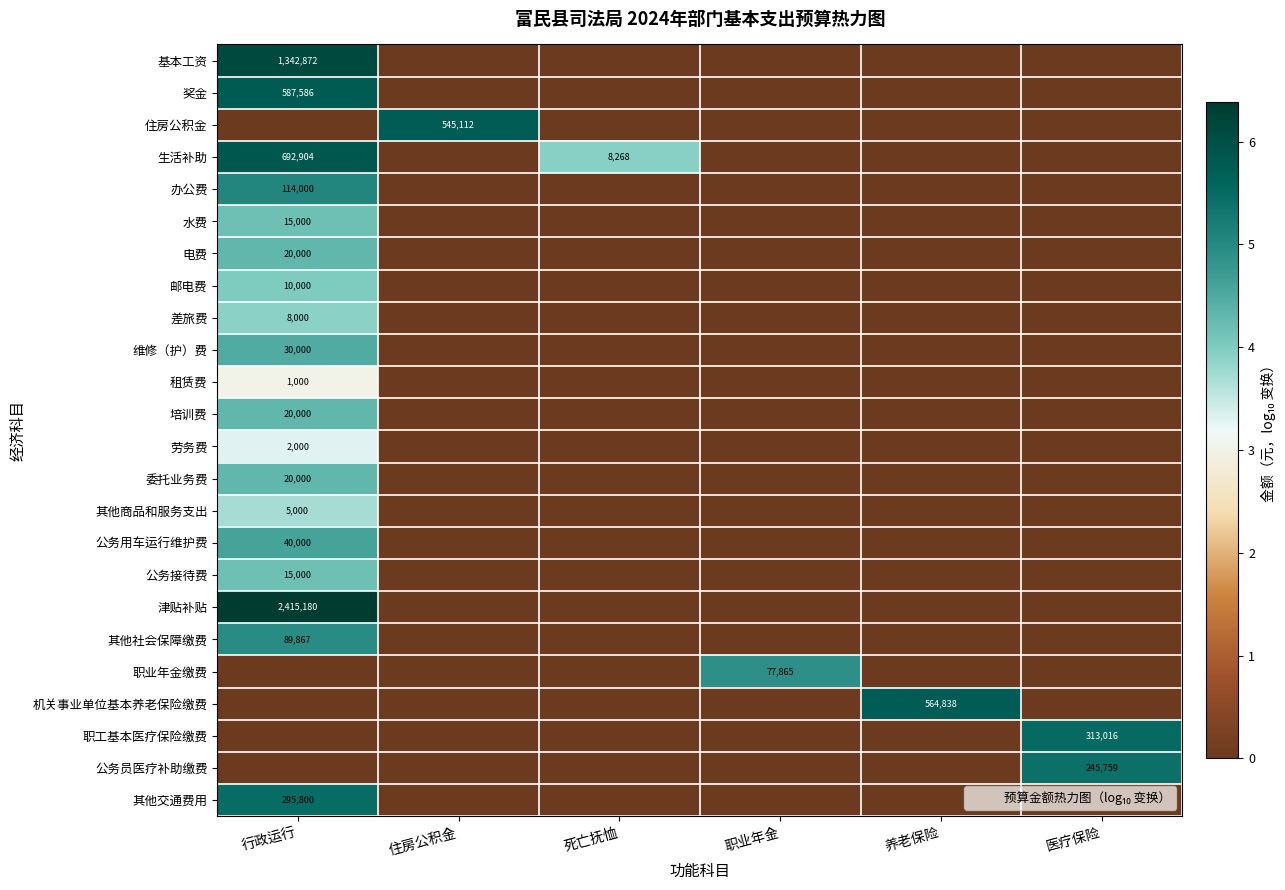

At 养老保险, list the series in order from largest to smallest.

机关事业单位基本养老保险缴费, 基本工资, 奖金, 住房公积金, 生活补助, 办公费, 水费, 电费, 邮电费, 差旅费, 维修（护）费, 租赁费, 培训费, 劳务费, 委托业务费, 其他商品和服务支出, 公务用车运行维护费, 公务接待费, 津贴补贴, 其他社会保障缴费, 职业年金缴费, 职工基本医疗保险缴费, 公务员医疗补助缴费, 其他交通费用